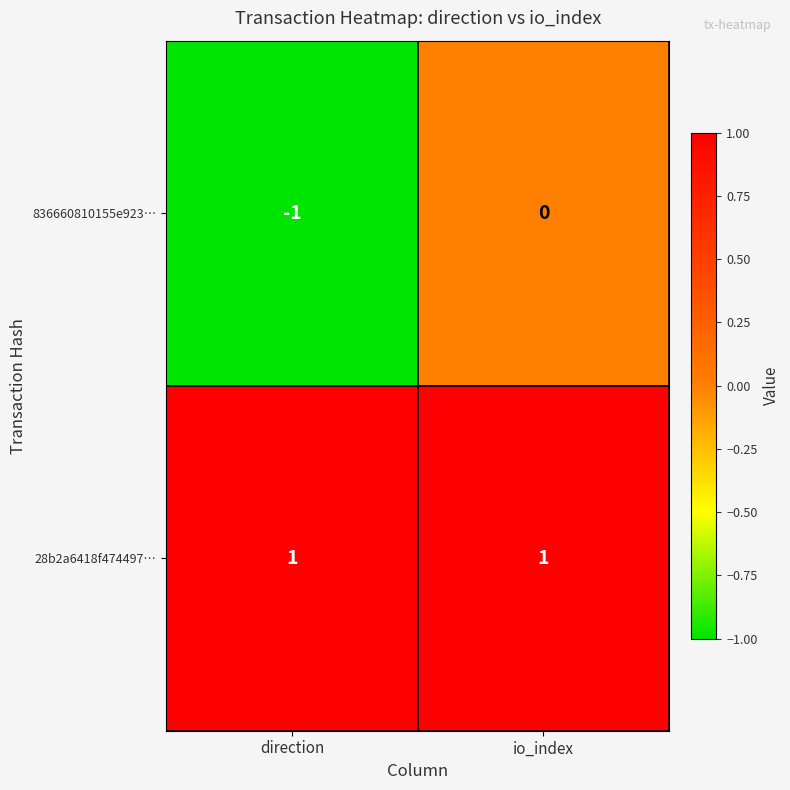

True or false: 836660810155e923… has a value of 0 at io_index.

True